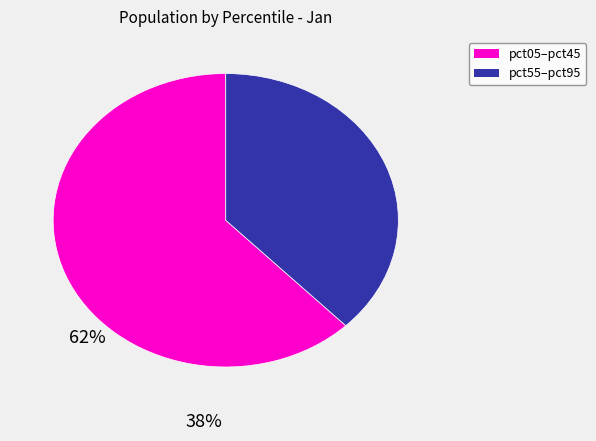

Count the number of slices in the pie.

2